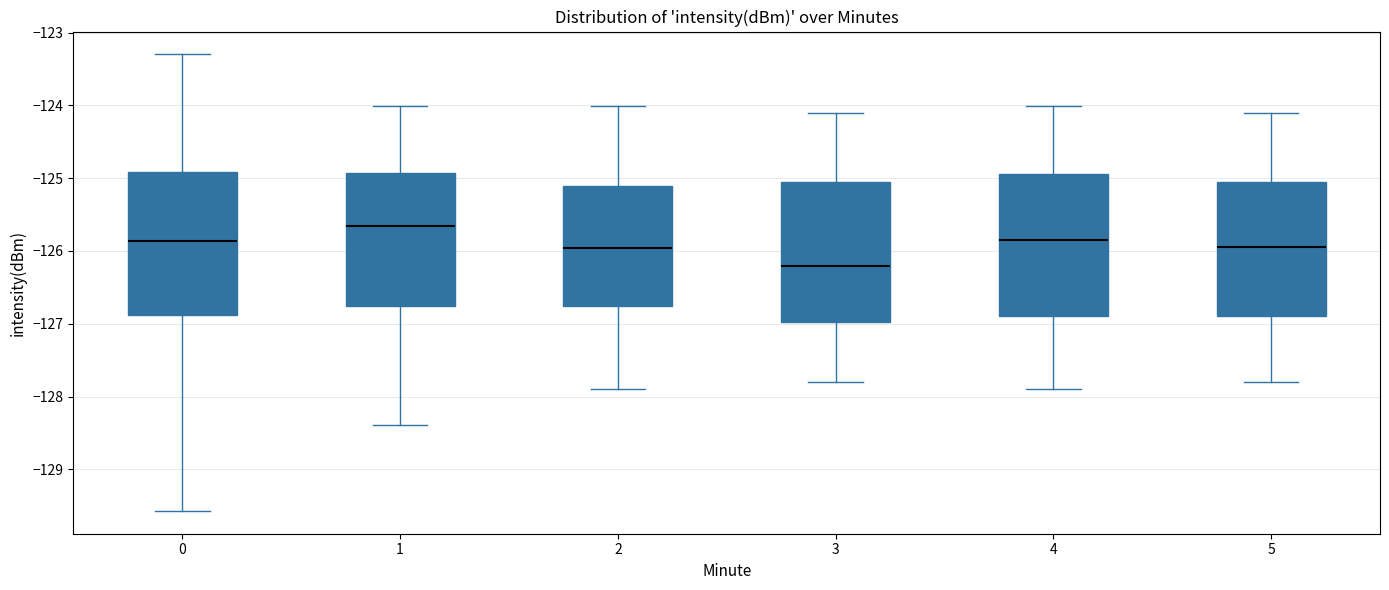

Reading left to right, transcribe this box plot: for each box, give where its median line is, the range the box spans, and where its two whiskers end, as read against the y-axis. The values are not printed on the chart, so give them approximately, as read against the axis.

0: median -125.9, box -126.9 to -124.9, whiskers -129.6 to -123.3
1: median -125.7, box -126.8 to -124.9, whiskers -128.4 to -124.0
2: median -126.0, box -126.8 to -125.1, whiskers -127.9 to -124.0
3: median -126.2, box -127.0 to -125.0, whiskers -127.8 to -124.1
4: median -125.8, box -126.9 to -124.9, whiskers -127.9 to -124.0
5: median -125.9, box -126.9 to -125.0, whiskers -127.8 to -124.1